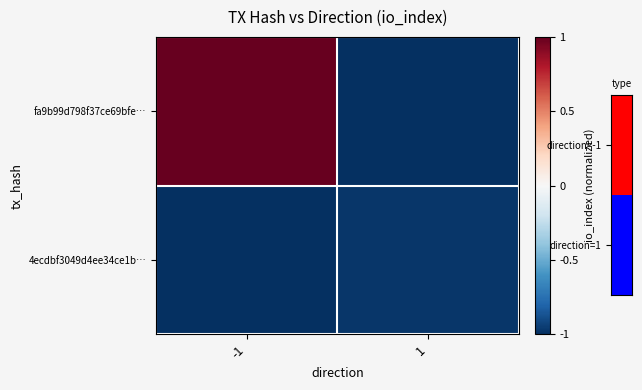

Reading left to right, list all the values displayed in this chart.

fa9b99d798f37ce69bfe…: -1=1.0	1=-1.0
4ecdbf3049d4ee34ce1b…: -1=-1.0	1=-1.0